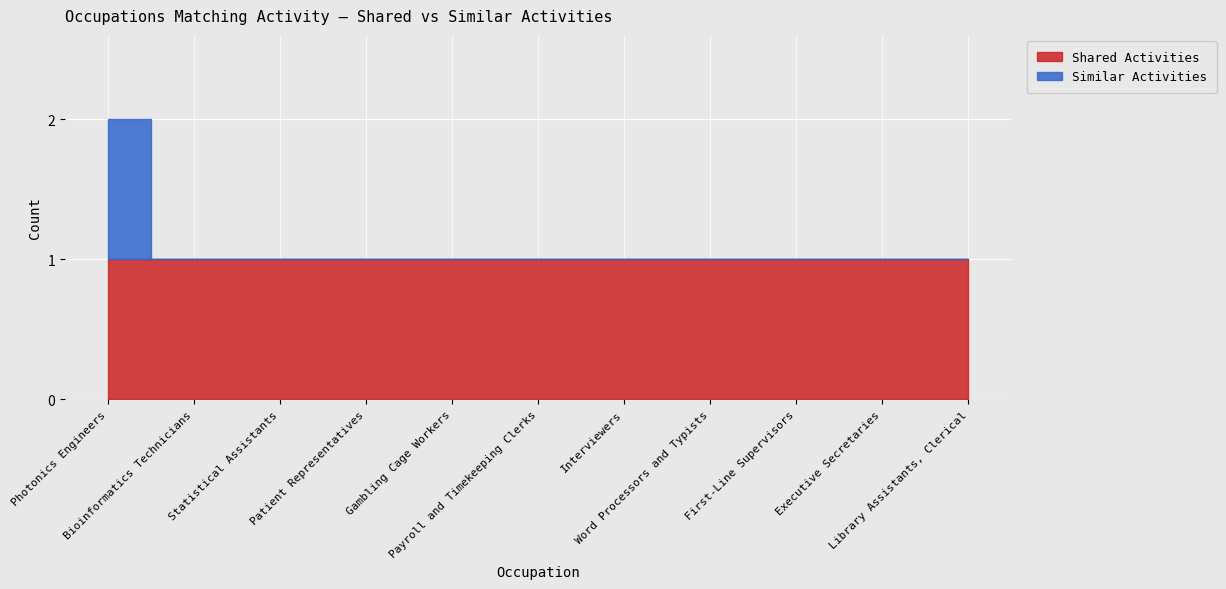

Which series has the largest total across all categories?

Shared Activities